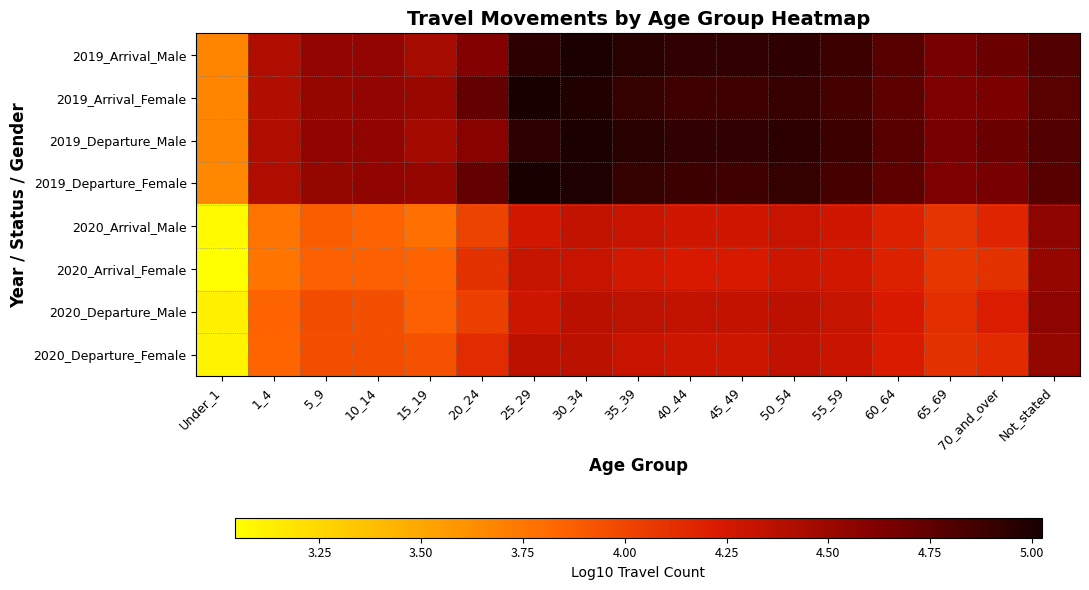

How many distinct data groups are displayed?

8